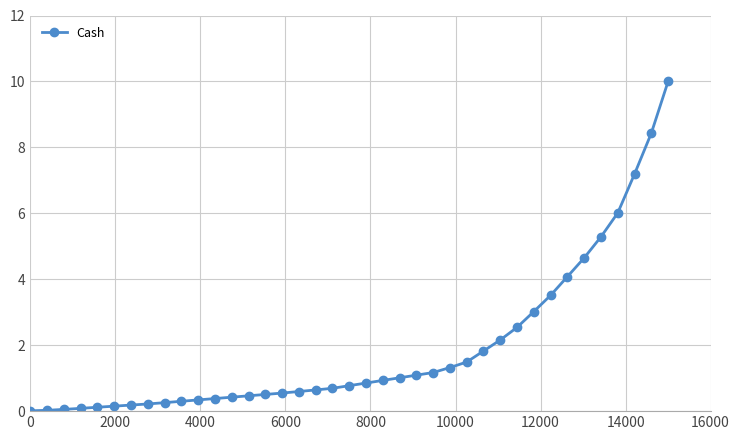

What is the greatest value displayed?

10.0